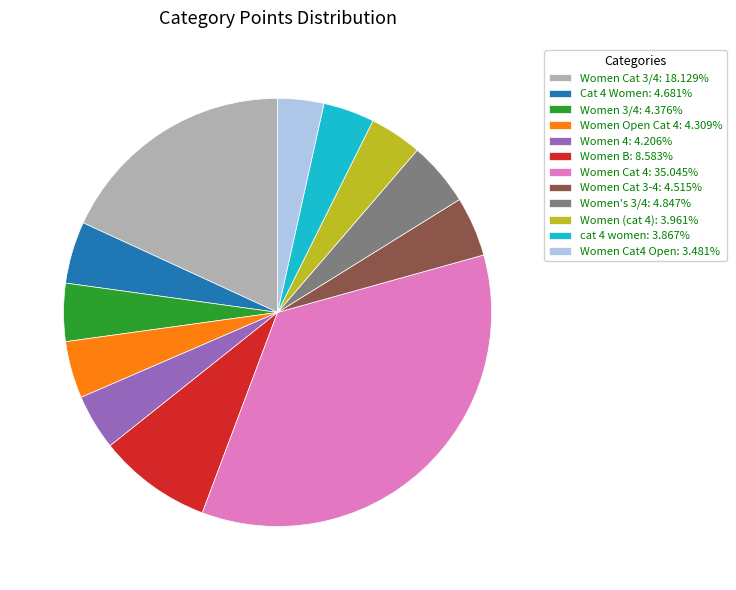

The Women's 3/4 slice represents 5% of the pie. True or false?

True